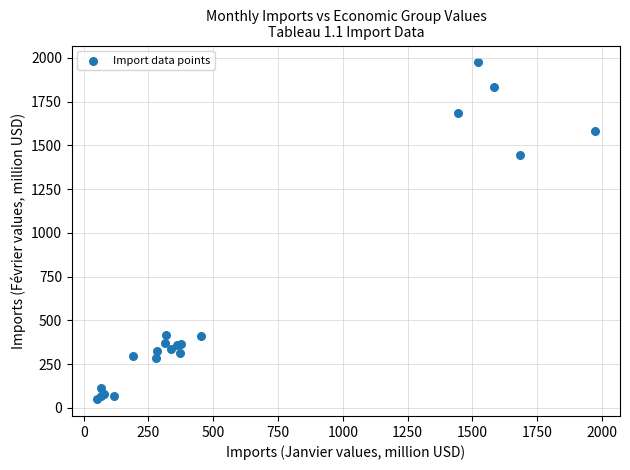

What Y value in the scatter plot is closest to 1012?

1443.3